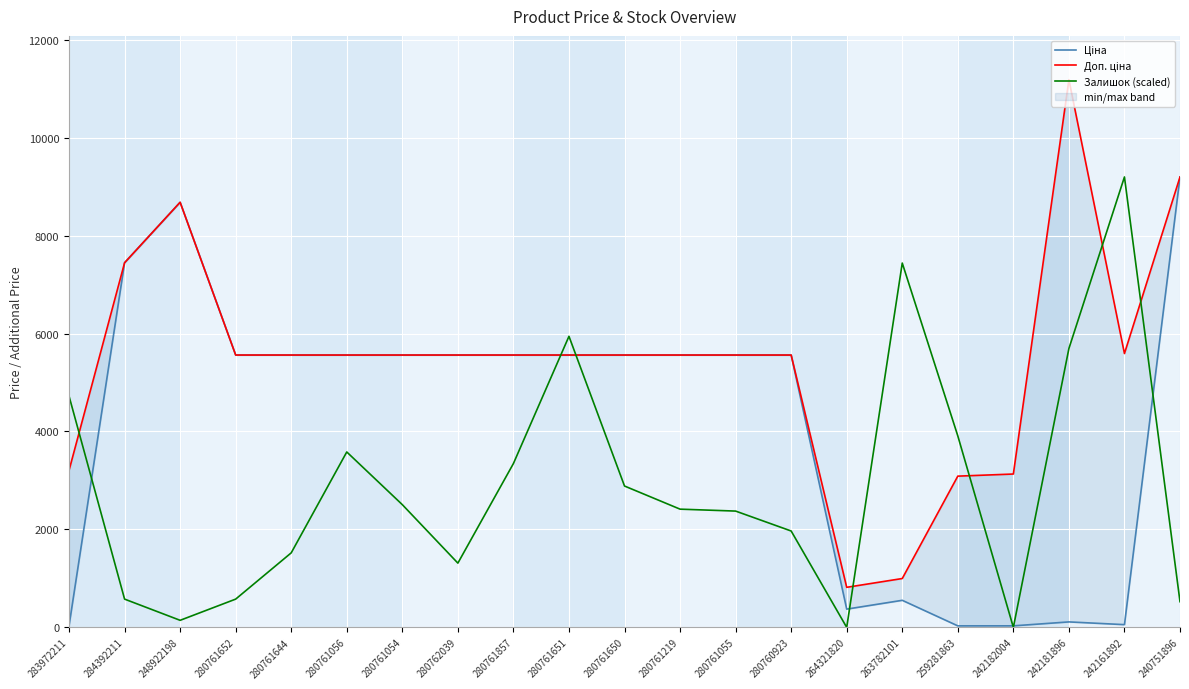

Between which two adjacent categories do Доп. ціна and Залишок (scaled) first intersect?

283972211 and 284392211